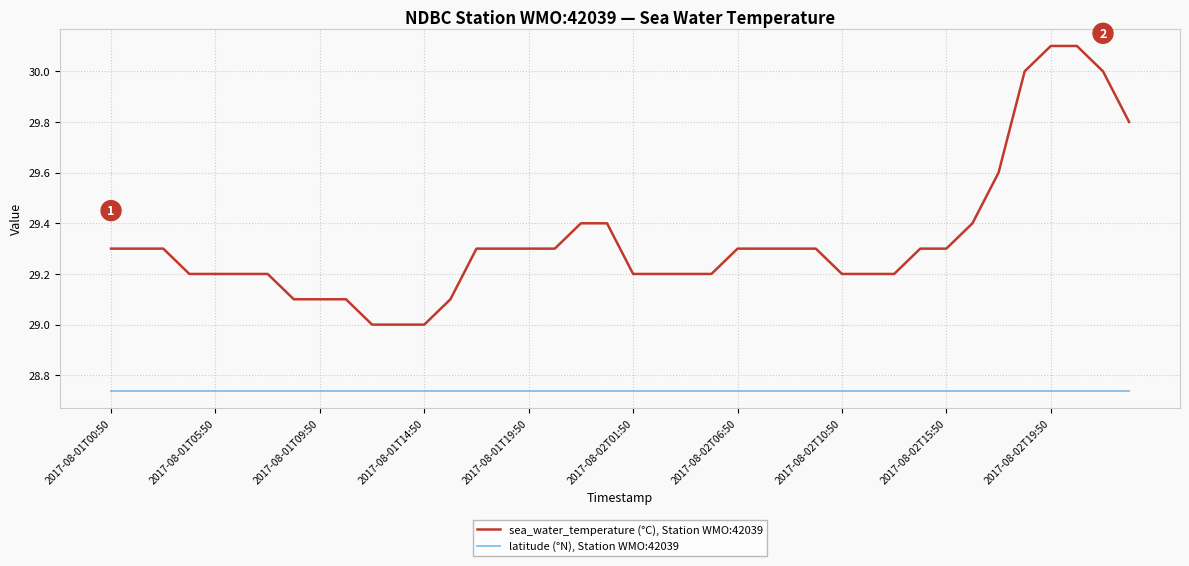

List the series in order of their peak value, highest first.

sea_water_temperature (°C), Station WMO:42039, latitude (°N), Station WMO:42039